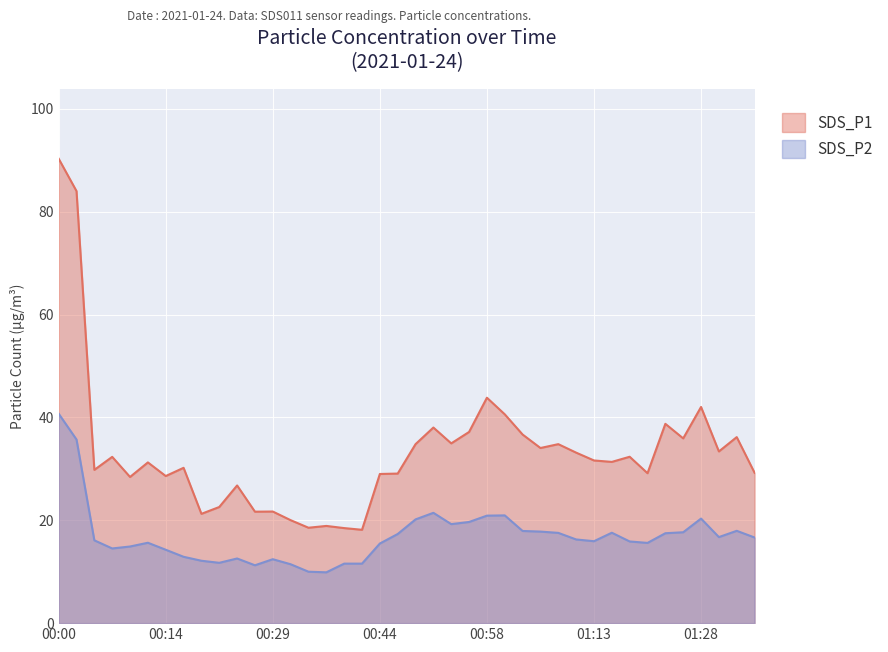

True or false: SDS_P2 and SDS_P1 cross at least once.

False